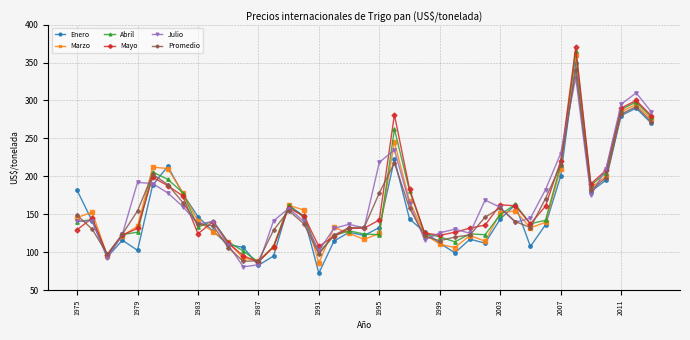

What is the maximum value shown in the chart?

370.0